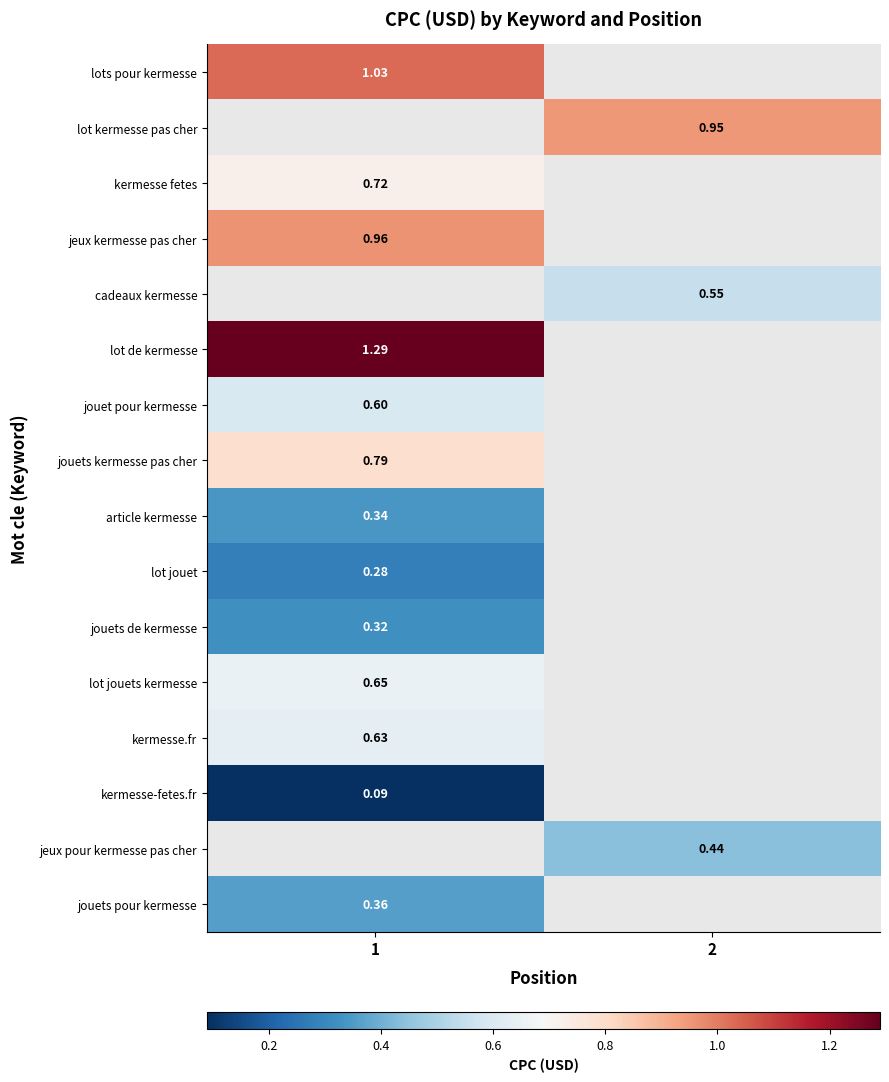

The kermesse-fetes.fr series shows 0.0 at 1. True or false?

False